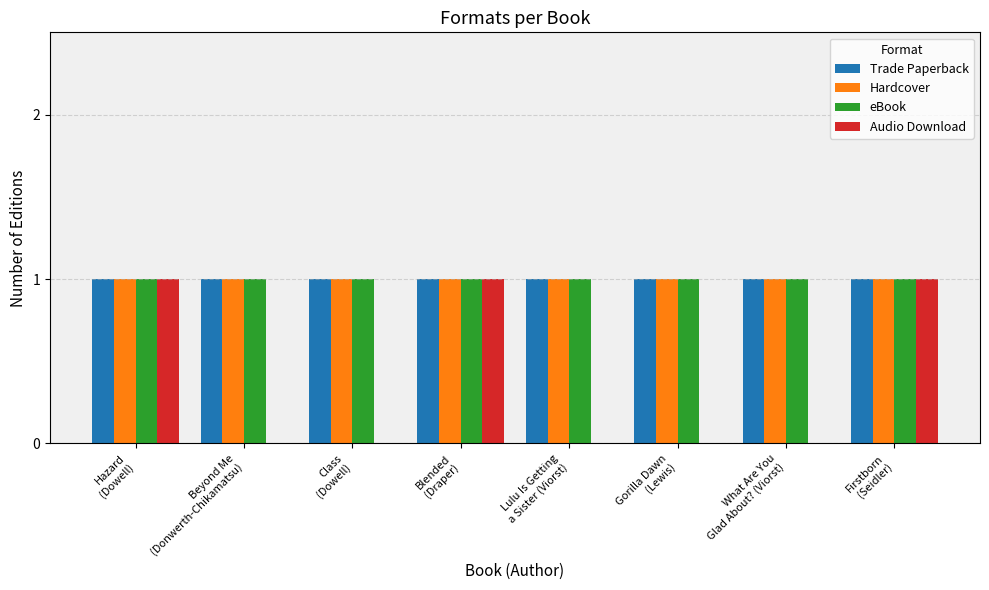

What is the sum of all eBook values?

8